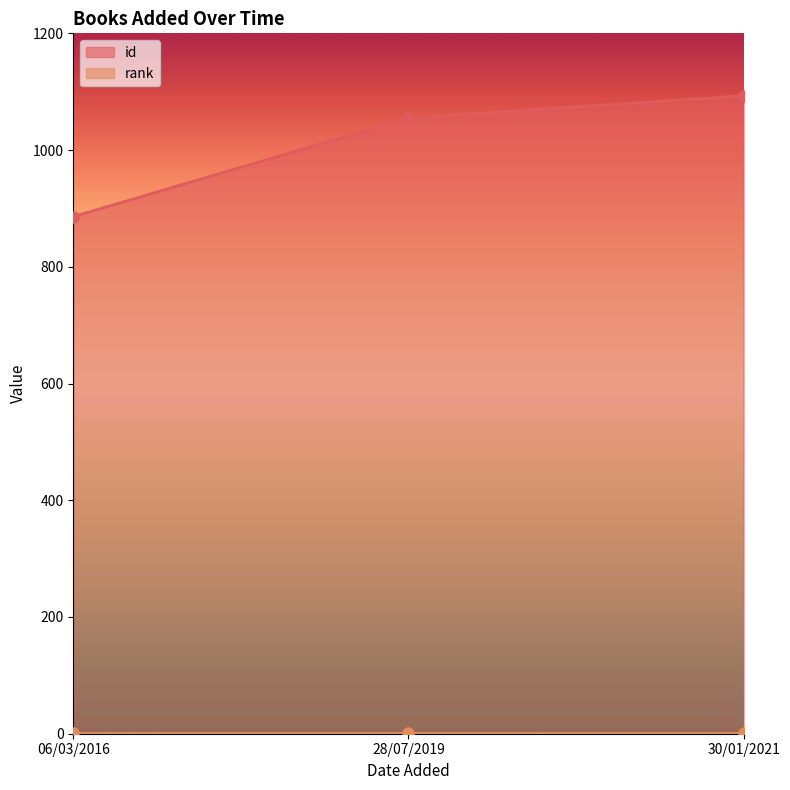

What is the average value of the id series?

1011